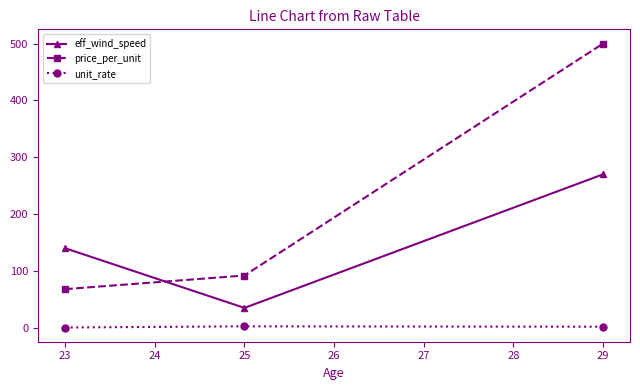

Which series has the largest range (max minus min)?

price_per_unit